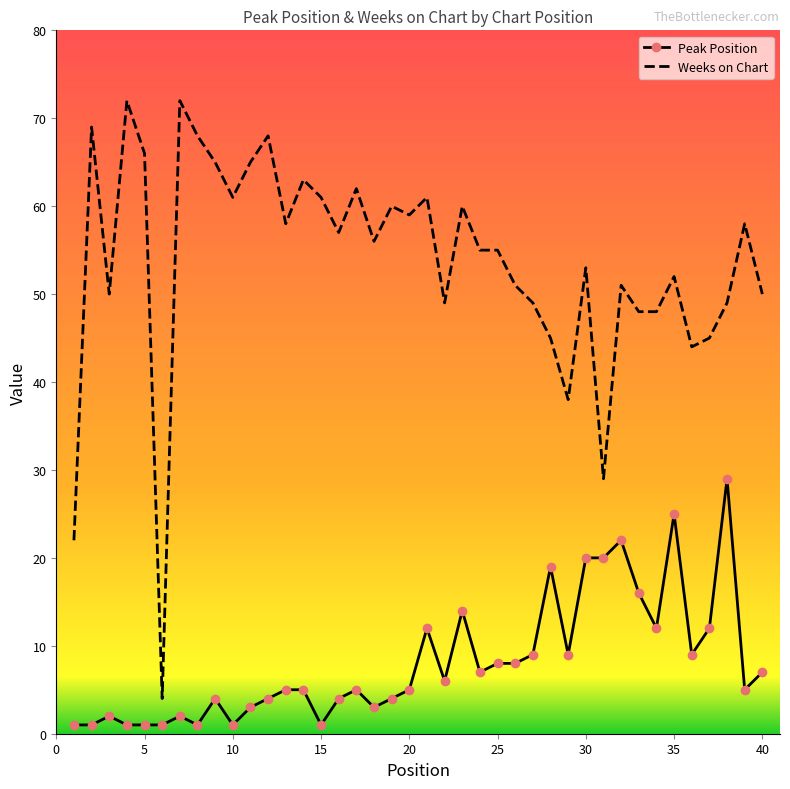

What are all the series names shown in the legend?

Peak Position, Weeks on Chart